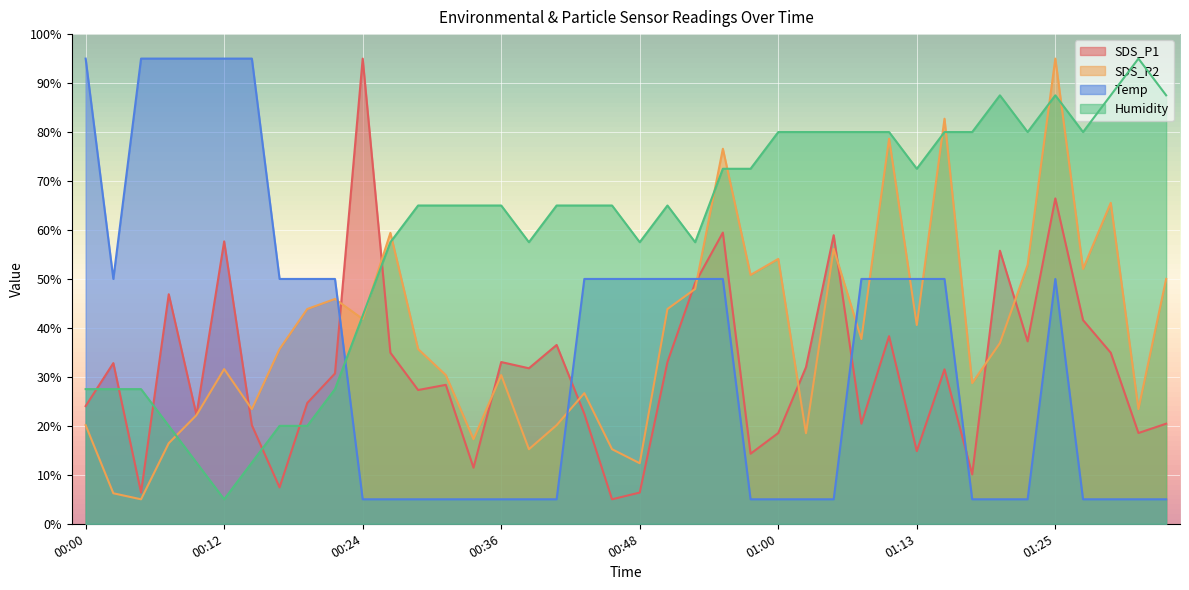

How many lines are shown in the chart?

4